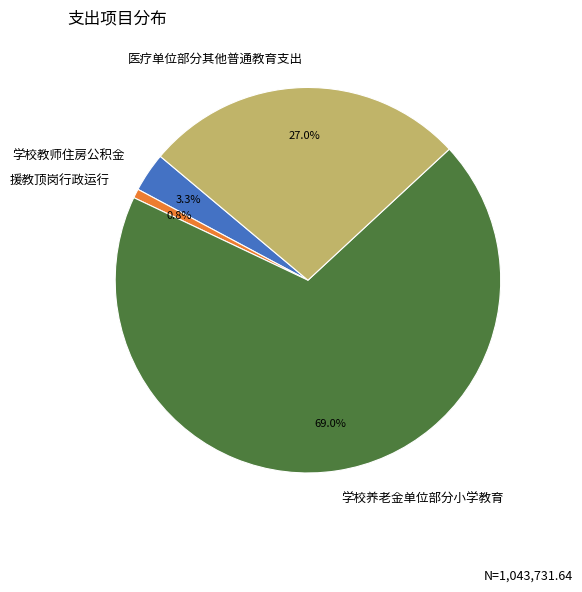

How many slices are in this pie chart?

4